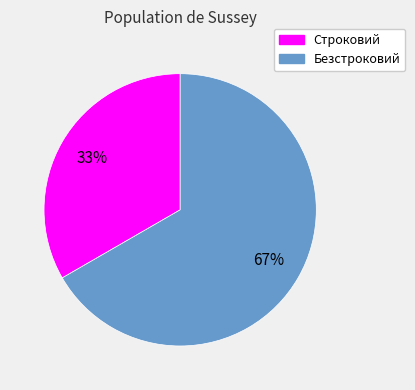

Is it true that Безстроковий is 67% of the pie?

True